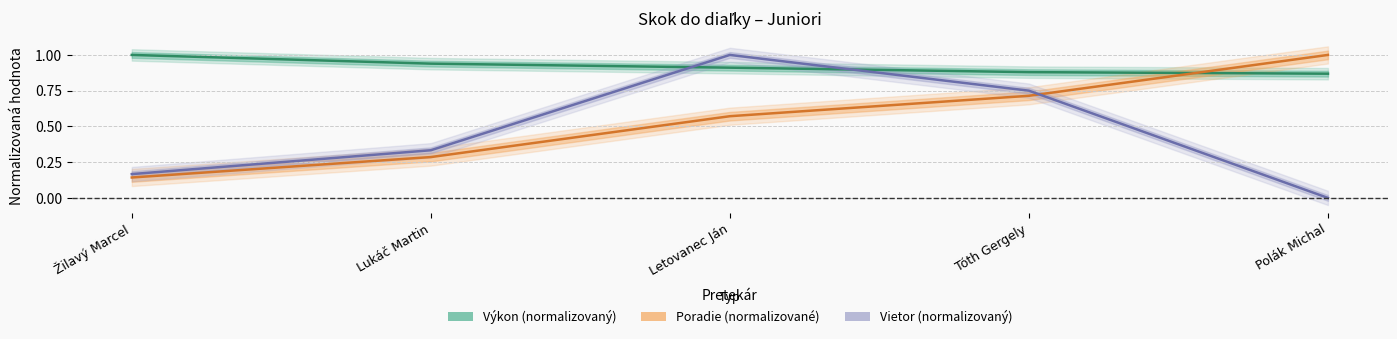

What are all the series names shown in the legend?

Poradie, Výkon, Vietor